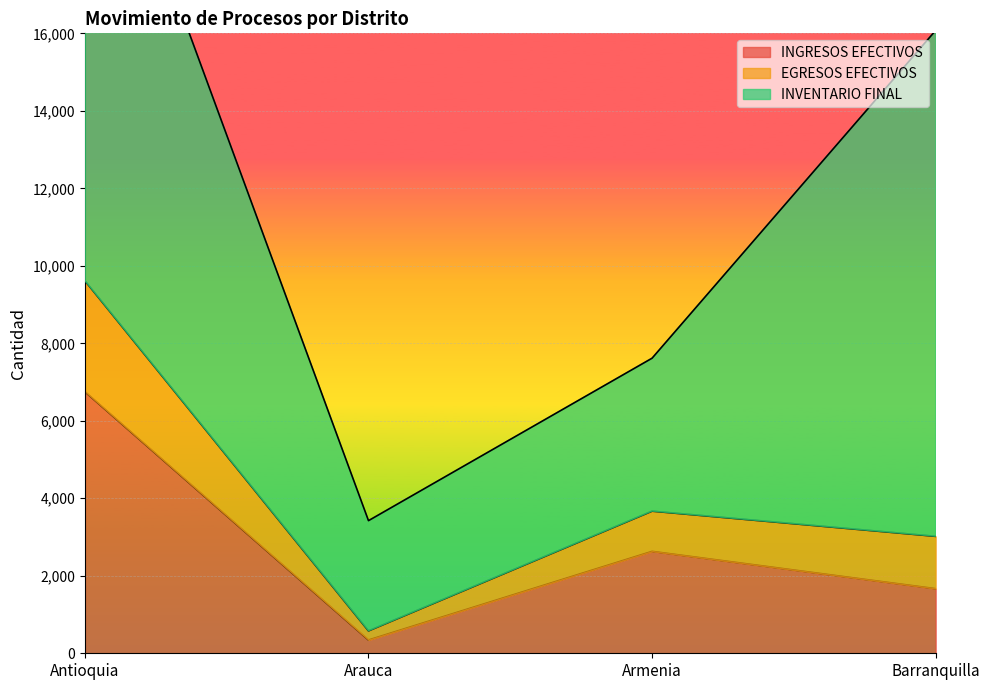

Which category has the lowest value across all series?

Arauca